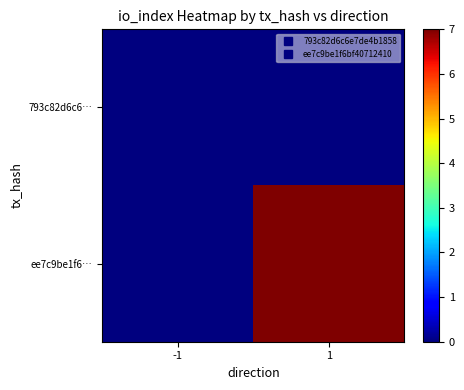

Reading left to right, what are all the values shown in this chart?

793c82d6c6…: -1=0	1=0
ee7c9be1f6…: -1=0	1=7